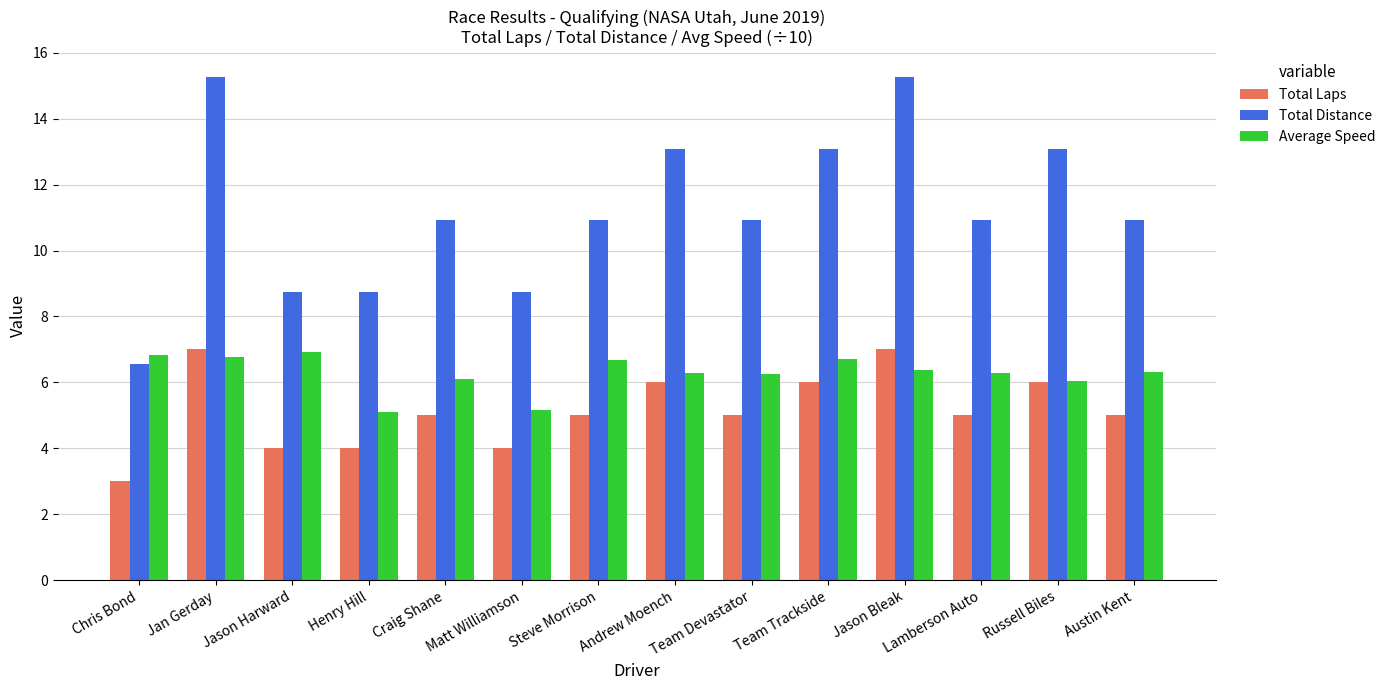

Read the Total Distance value at Team Devastator.

10.9